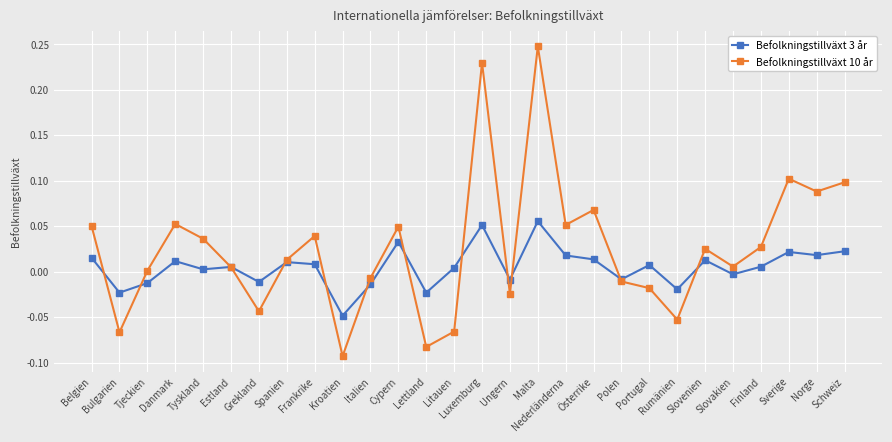

What is the label of the 16th point from the right?

Lettland